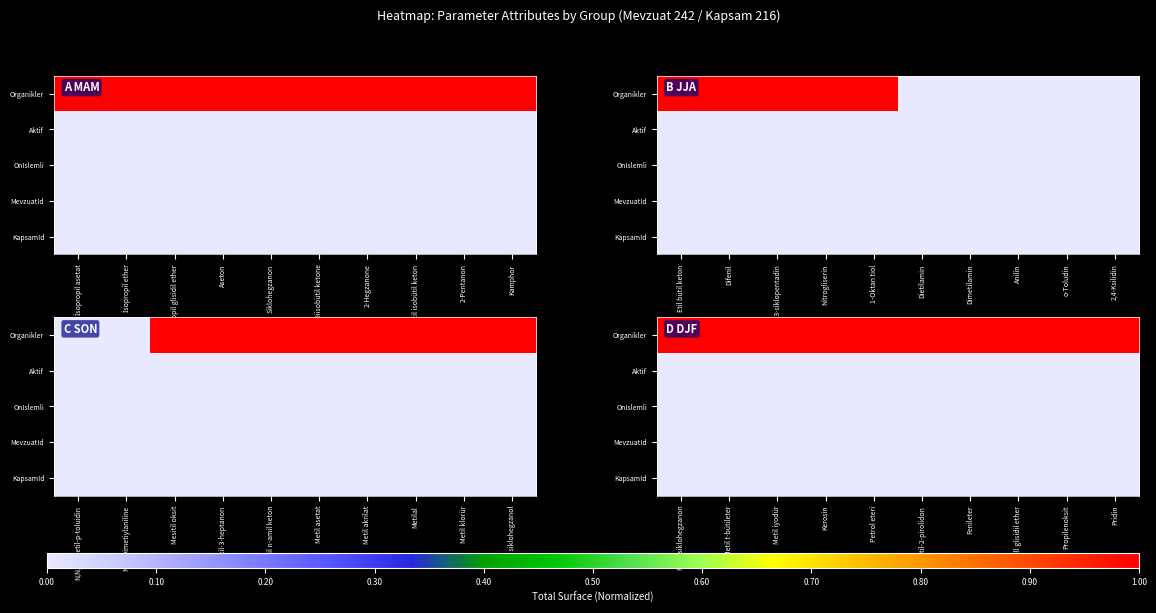

Where is Aktif nearest to the value 0?

Metil siklohegzanon